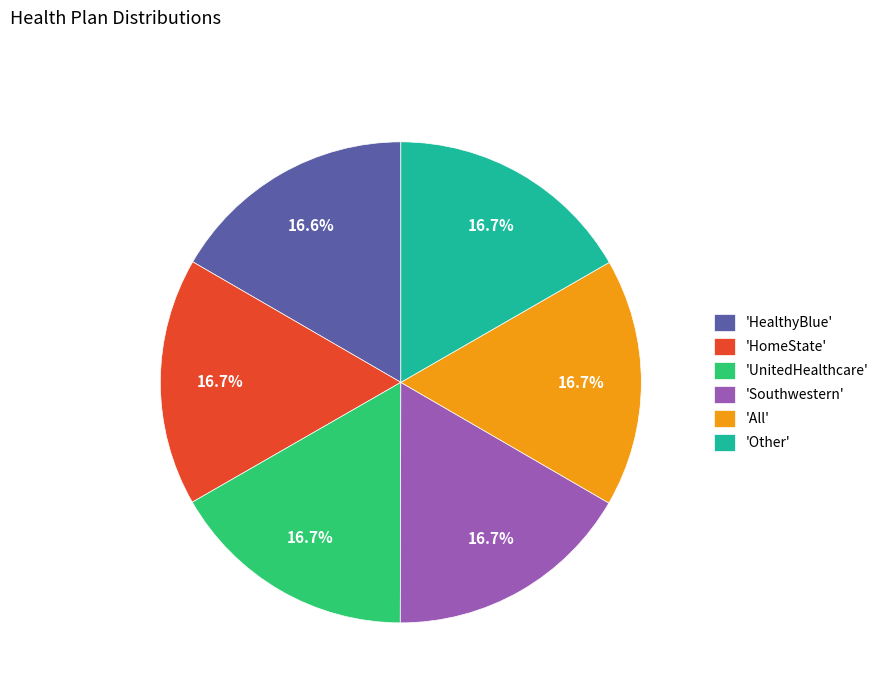

How much of the chart is everything except 'HealthyBlue'?

83.4%